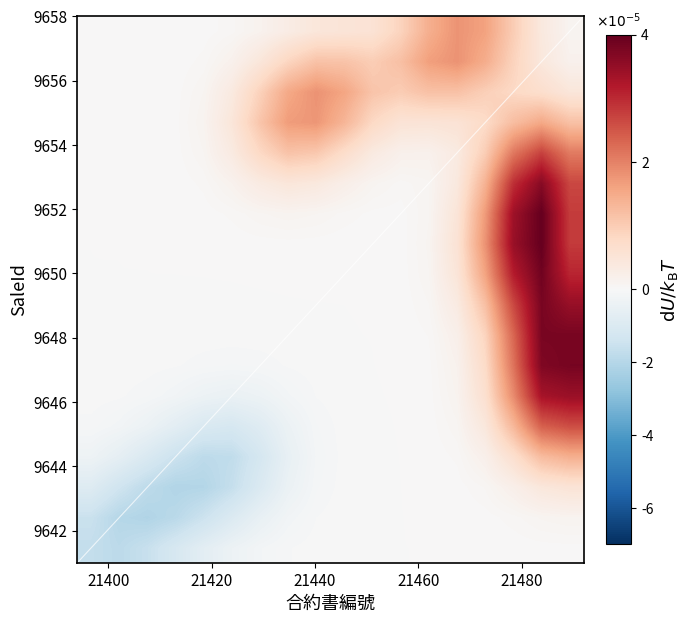

At how many categories does at least one series exceed 0?

18